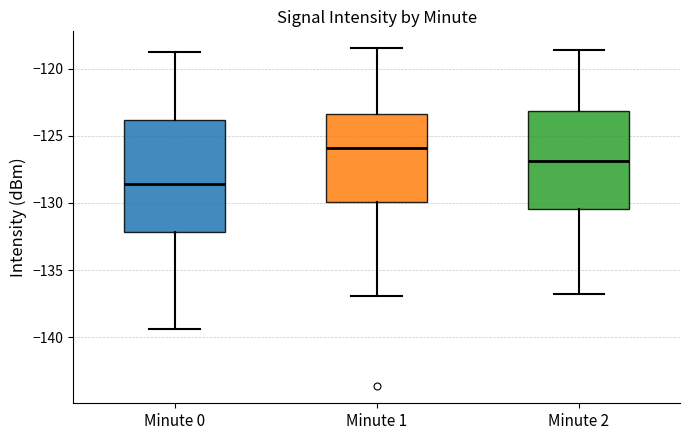

Which box's median line is the lowest?

Minute 0